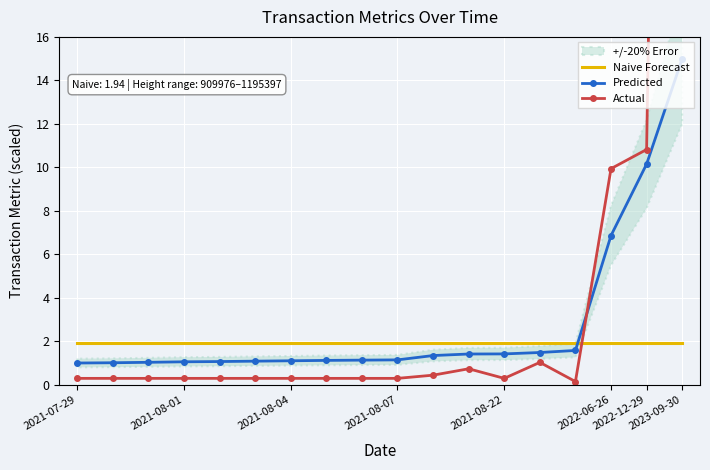

Reading left to right, extract all data points from this chart.

Naive Forecast: 1.9	1.9	1.9	1.9	1.9	1.9	1.9	1.9	1.9	1.9	1.9	1.9	1.9	1.9	1.9	1.9	1.9	1.9
Predicted: 1.0	1.0	1.0	1.1	1.1	1.1	1.1	1.1	1.1	1.1	1.3	1.4	1.4	1.5	1.6	6.9	10.2	15.0
Actual: 0.3	0.3	0.3	0.3	0.3	0.3	0.3	0.3	0.3	0.3	0.4	0.7	0.3	1.0	0.1	9.9	10.8	111.4